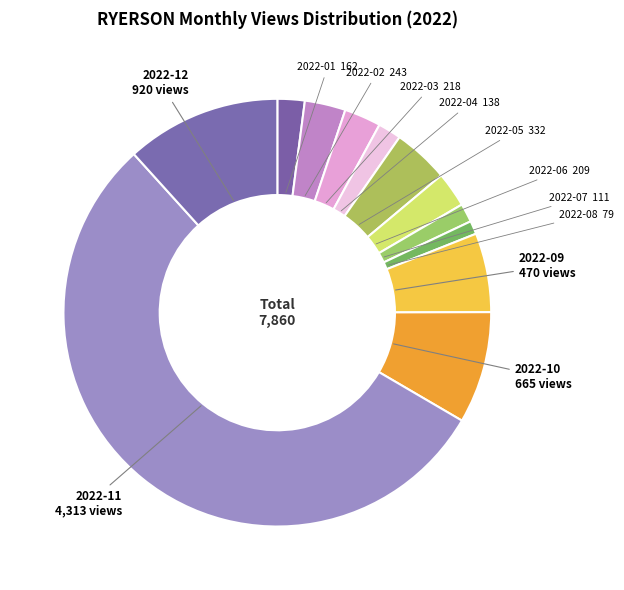

The 2022-09 slice represents 21% of the pie. True or false?

False